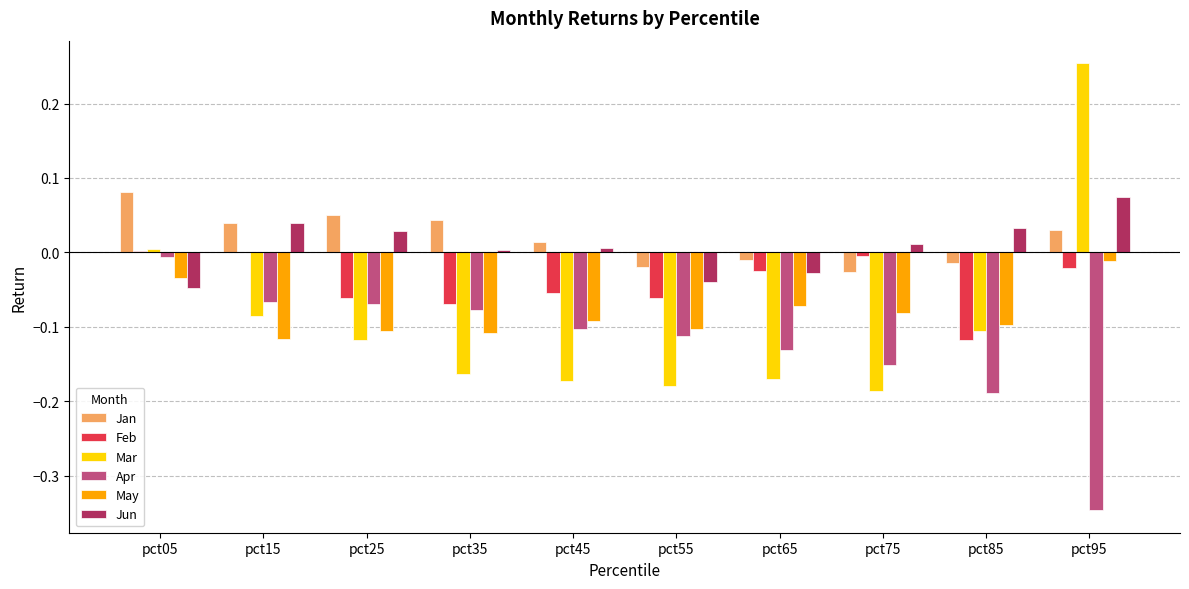

Which label corresponds to the largest value in the chart?

pct95